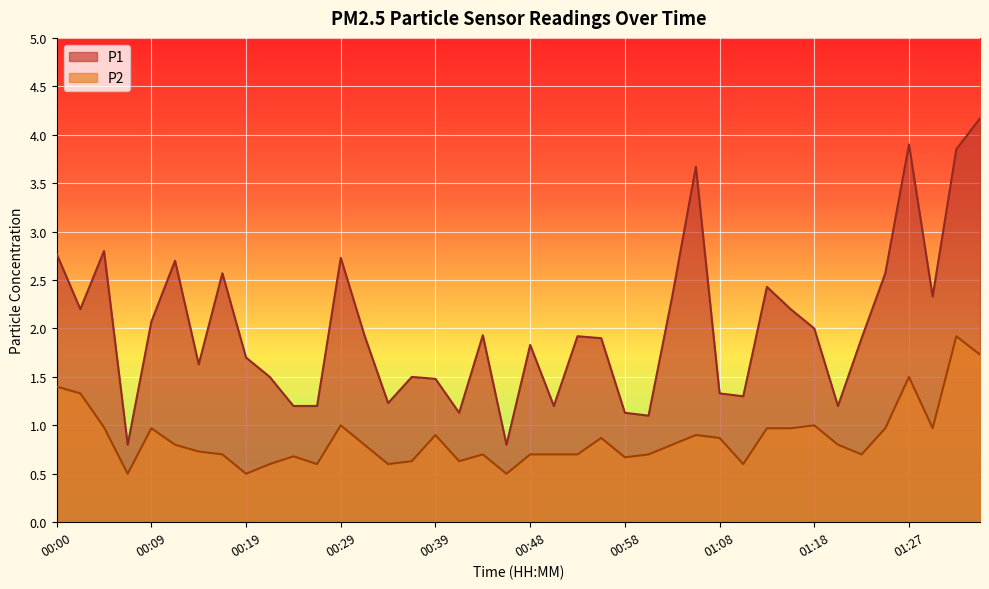

How many interior local valleys does the P2 series have?

10